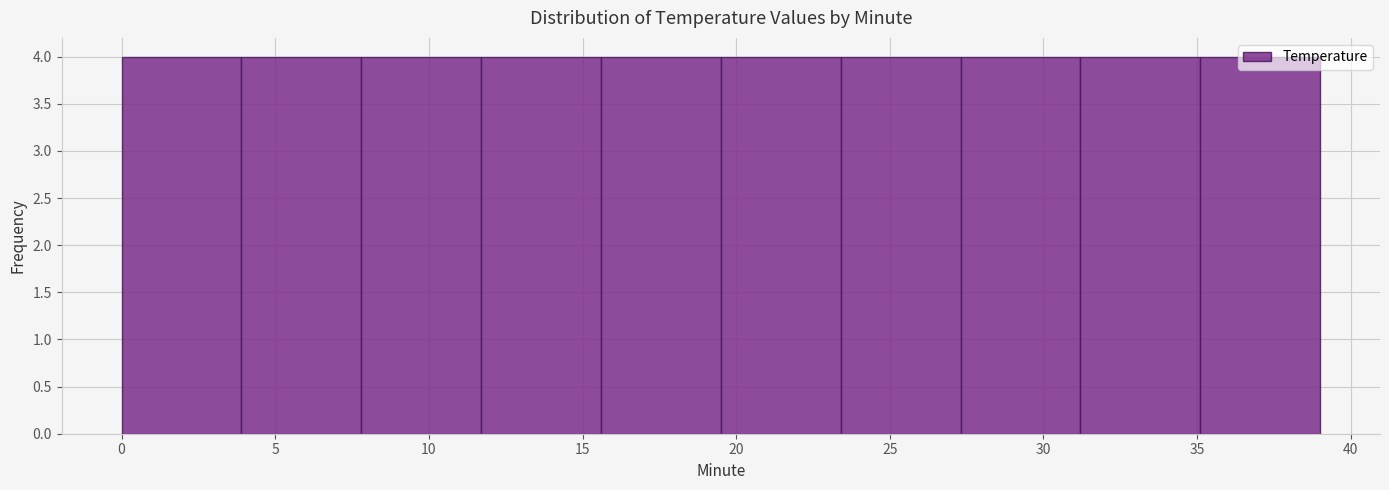

Reading left to right, transcribe this chart: for each bar, give the range it covers on the x-axis and its height. Neither the bar edges nor the heights are printed on the chart, so give them approximately, as read against the axes.

0.0 to 3.9: 4
3.9 to 7.8: 4
7.8 to 11.7: 4
11.7 to 15.6: 4
15.6 to 19.5: 4
19.5 to 23.4: 4
23.4 to 27.3: 4
27.3 to 31.2: 4
31.2 to 35.1: 4
35.1 to 39.0: 4